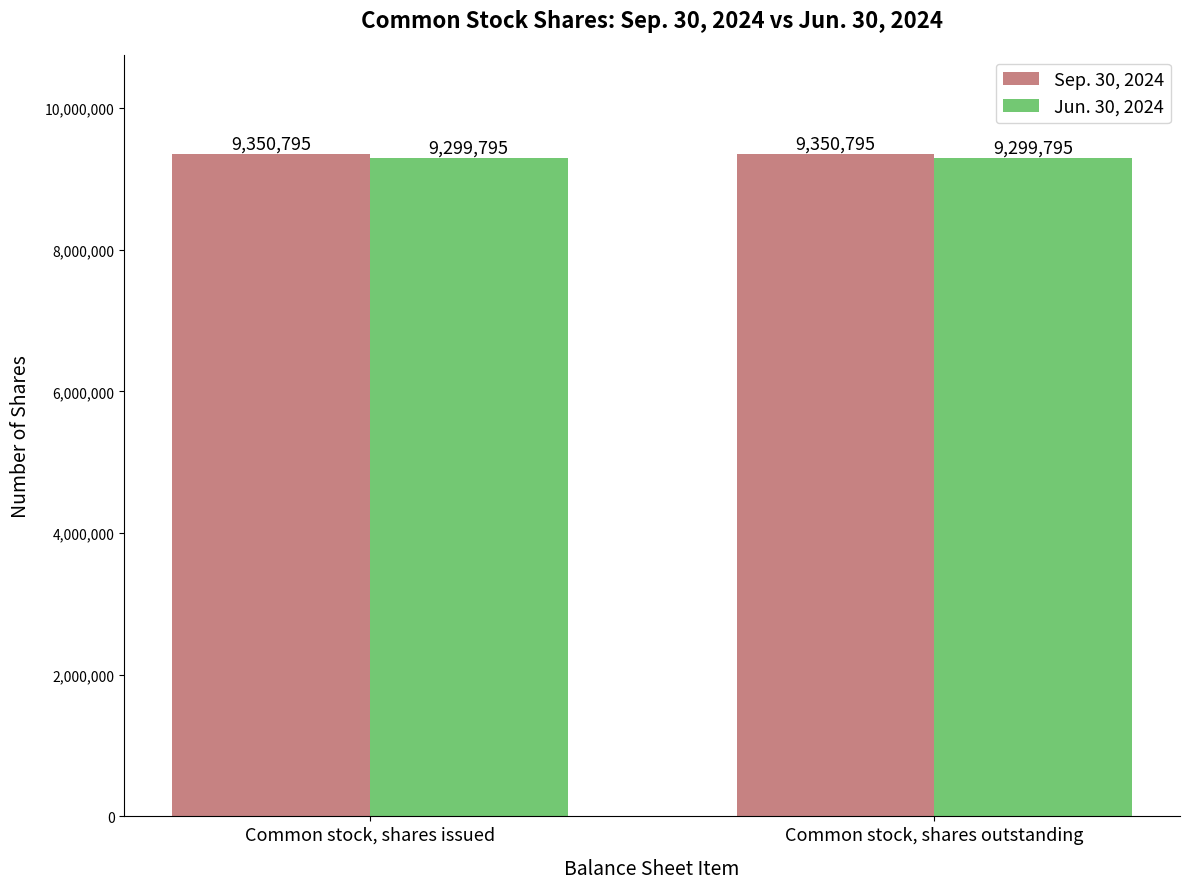

Rank the series by their maximum value, from lowest to highest.

Jun. 30, 2024, Sep. 30, 2024